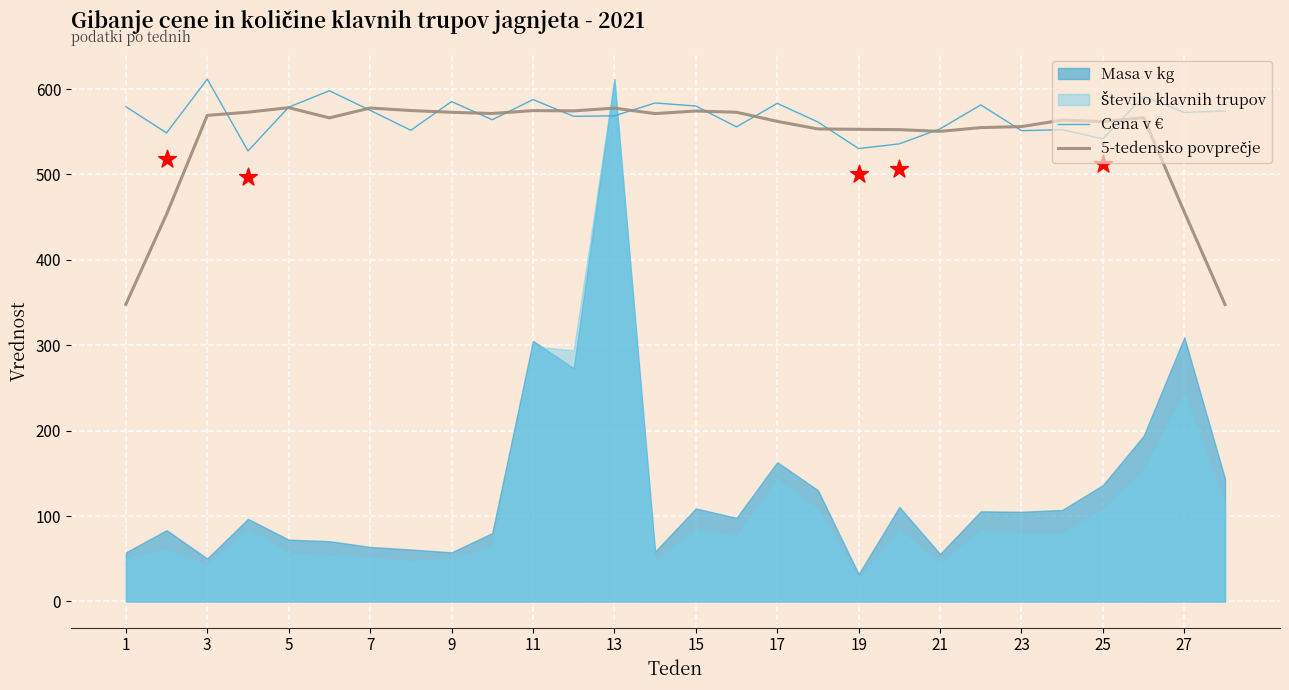

What is the minimum value for Cena v €?

527.5